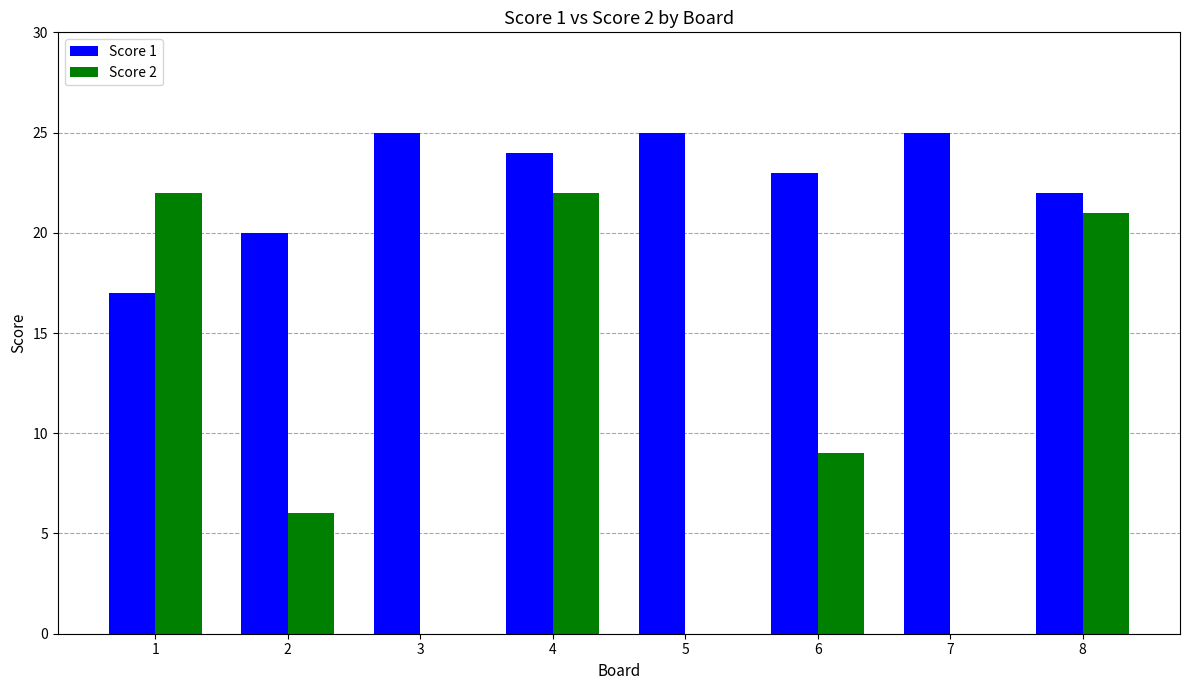

At which label is Score 2 closest to 11?

6